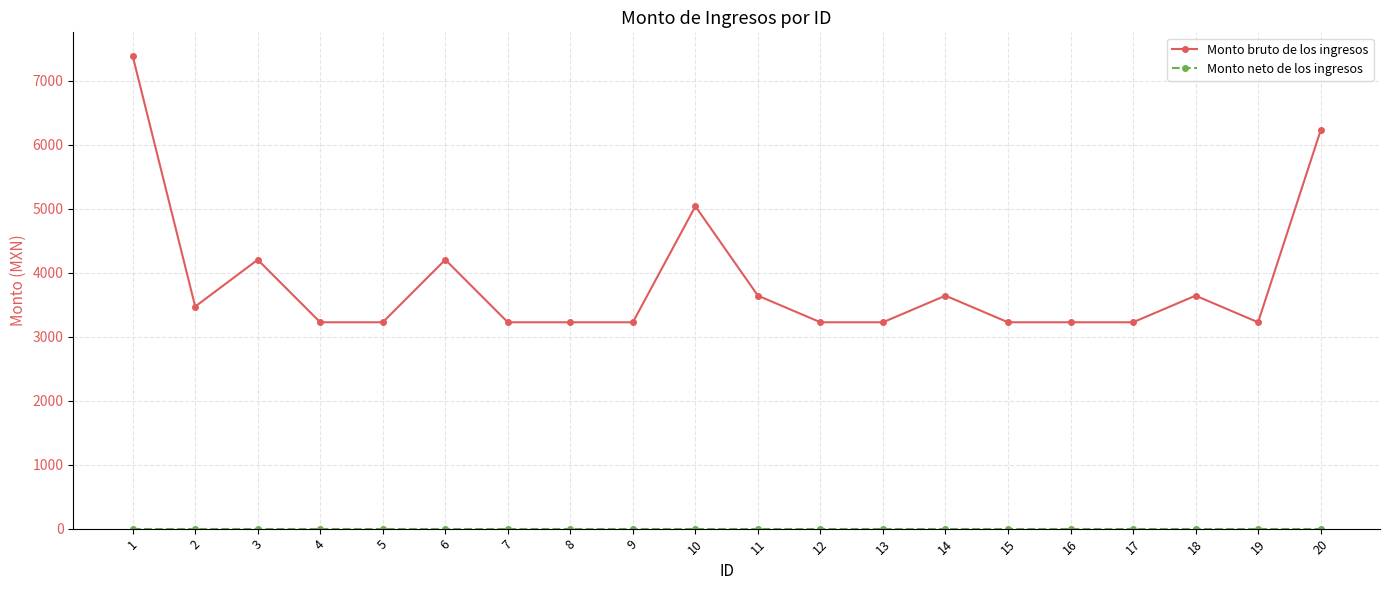

What is the maximum value for Monto bruto de los ingresos?

7387.0